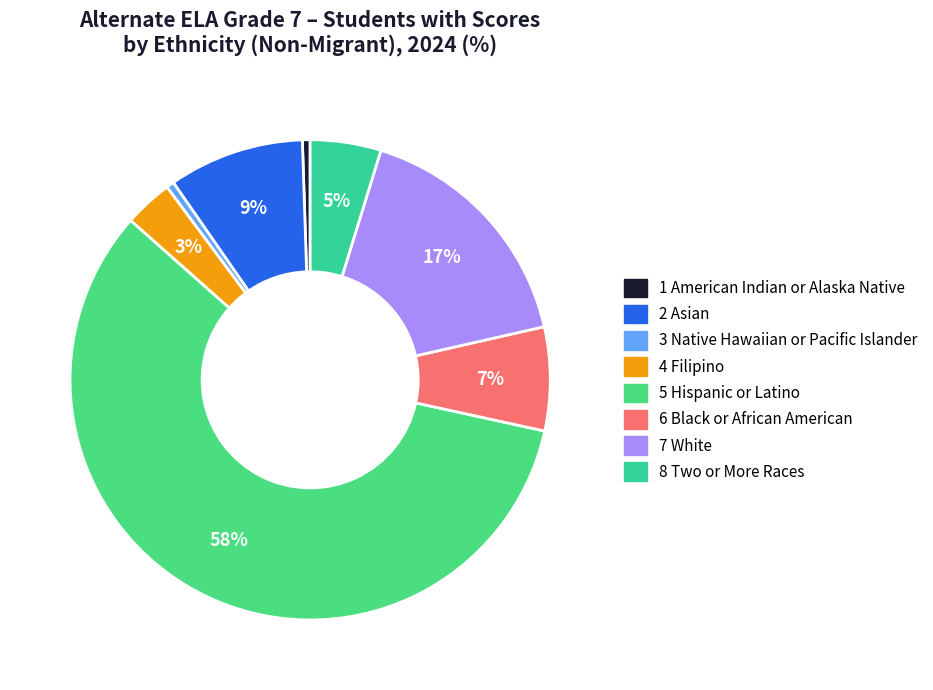

True or false: 1 American Indian or Alaska Native accounts for 10% of the total.

False